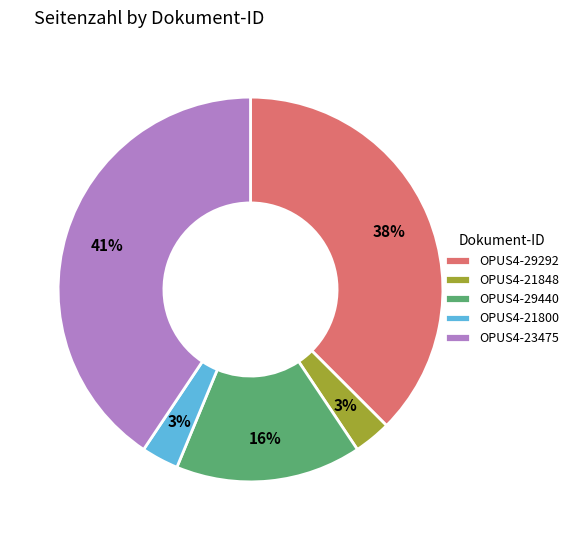

What percentage is the OPUS4-29440 slice, to the nearest percent?

16%